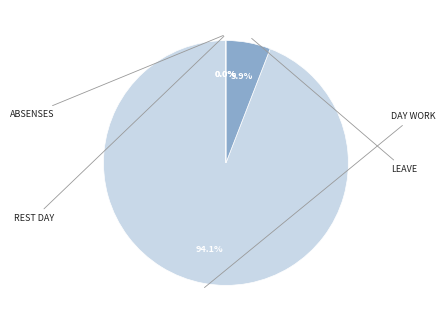

Which category accounts for the majority?

Day Work